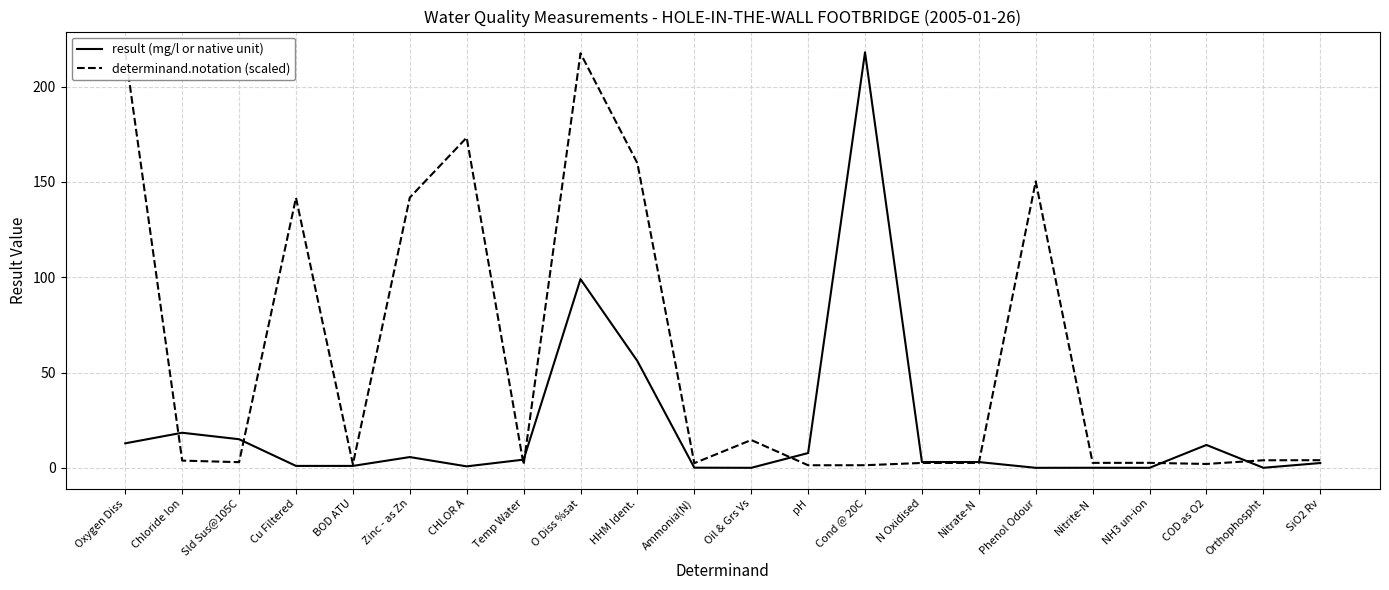

How many lines are shown in the chart?

2